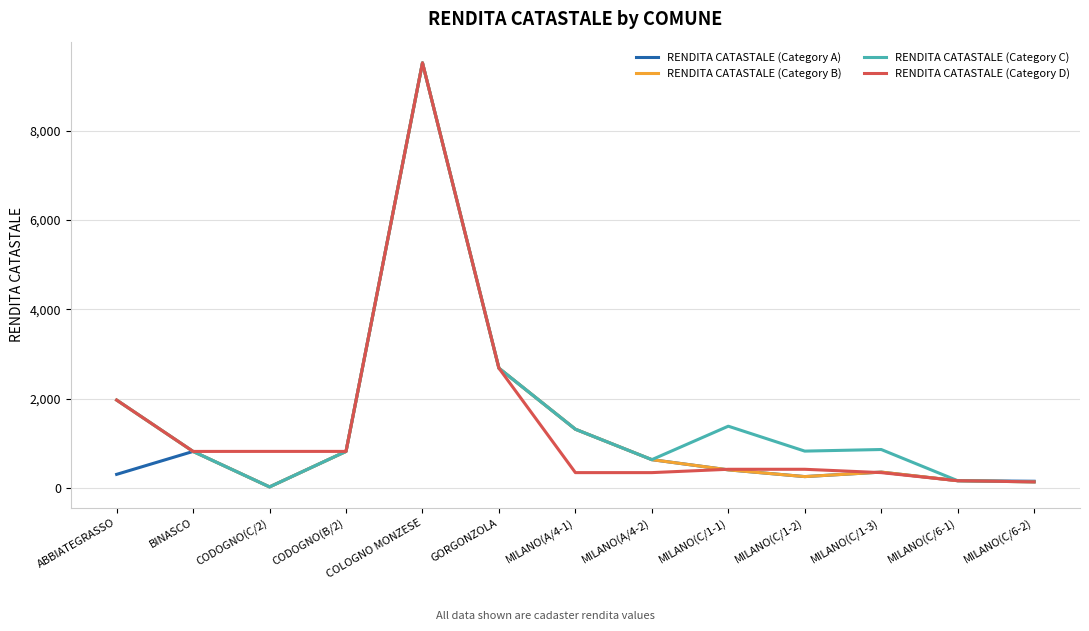

At which category is the sum across all series the highest?

COLOGNO MONZESE